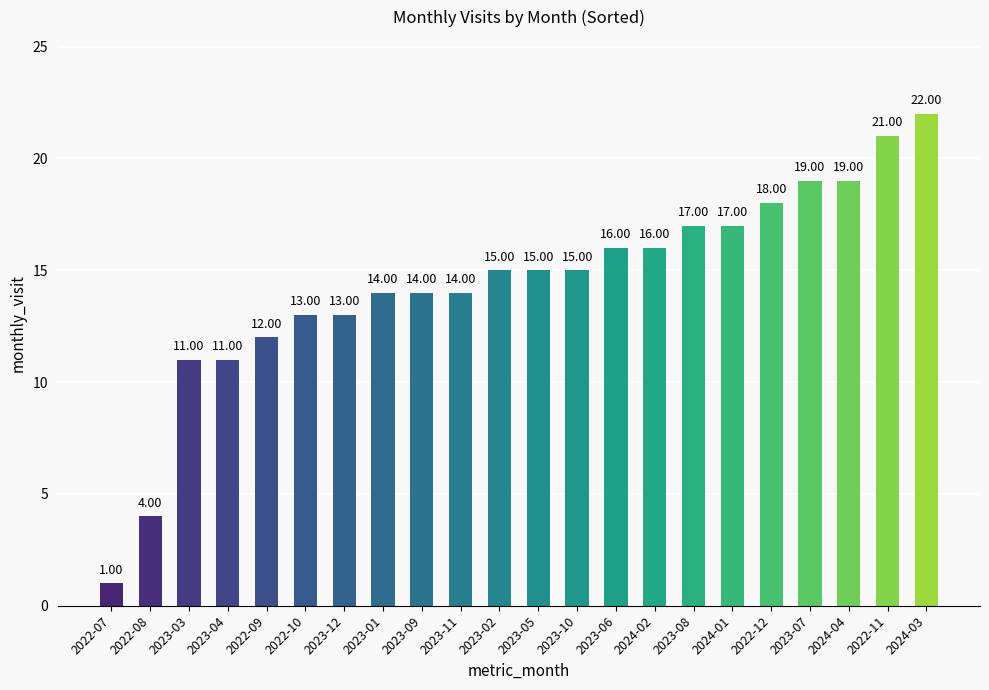

At which category does the chart reach its minimum across all series?

2022-07